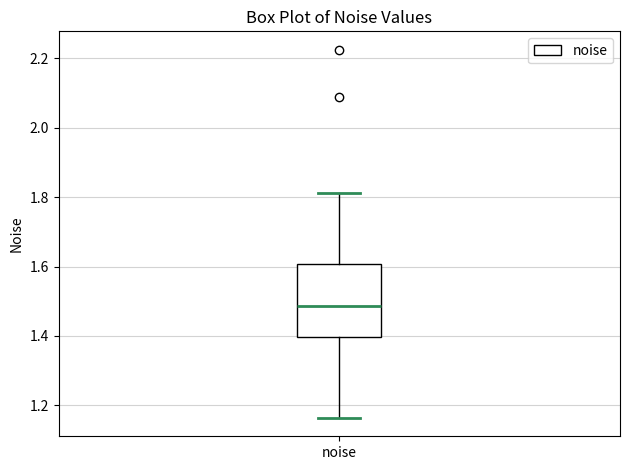

Where does the median line of the box for noise sit on the y-axis? The values are not printed on the chart, so give them approximately, as read against the axis.

1.48